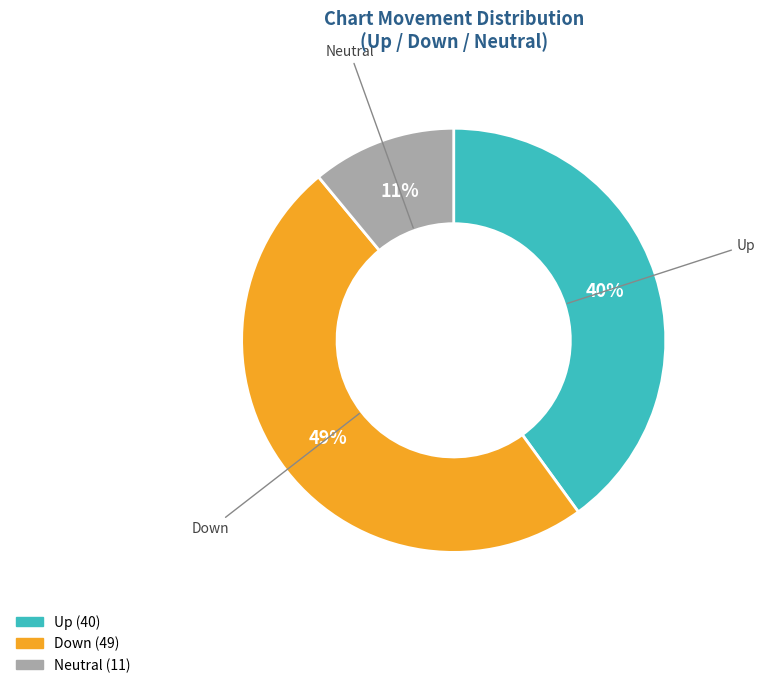

Is there a majority slice in this chart?

No